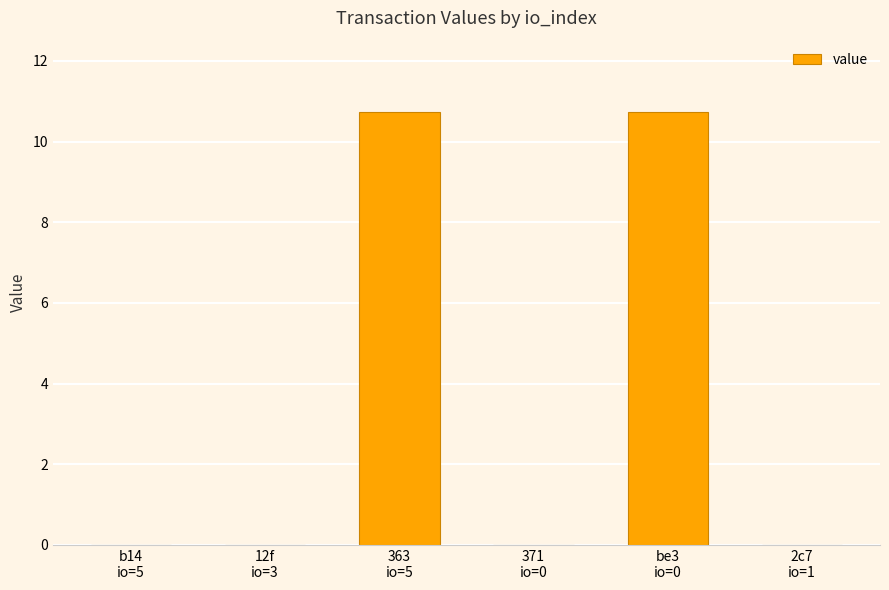

How many distinct data groups are displayed?

1